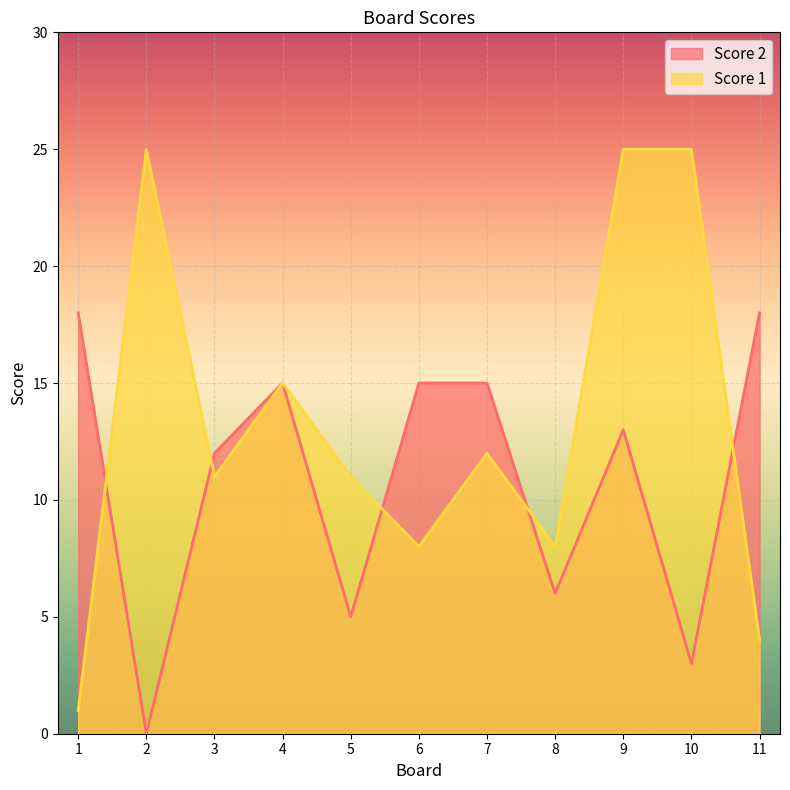

What is the total value across all series at 2?

25